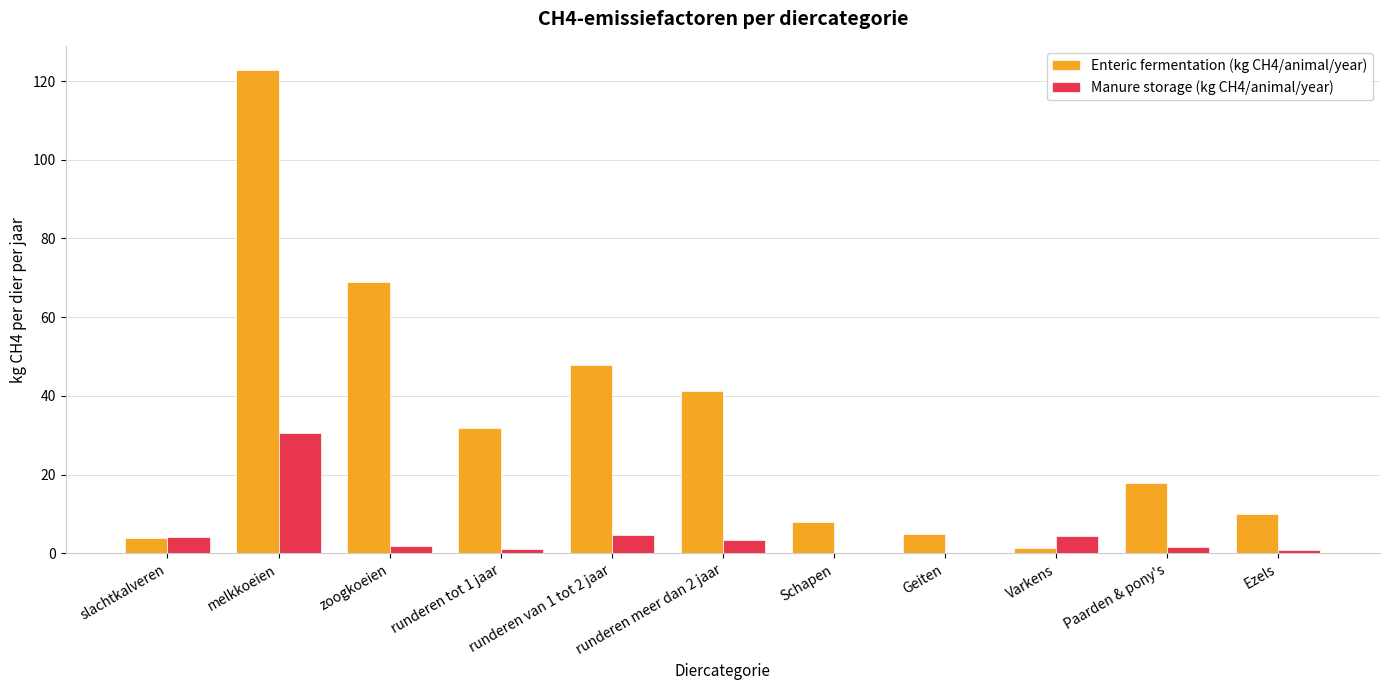

At which category is the sum across all series the highest?

melkkoeien